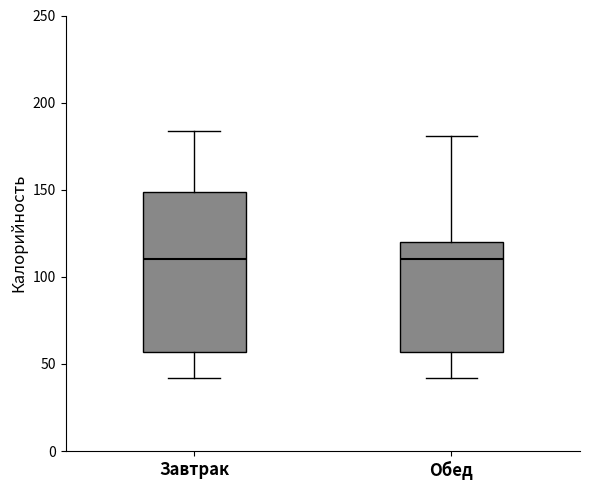

Where is the lower edge of the box for Завтрак on the y-axis? The values are not printed on the chart, so give them approximately, as read against the axis.

55